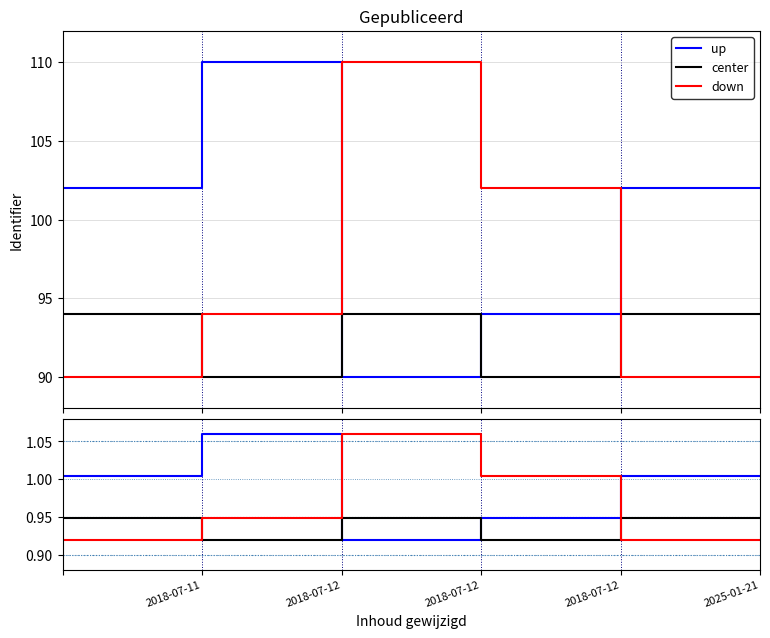

Which series has the largest total across all categories?

up